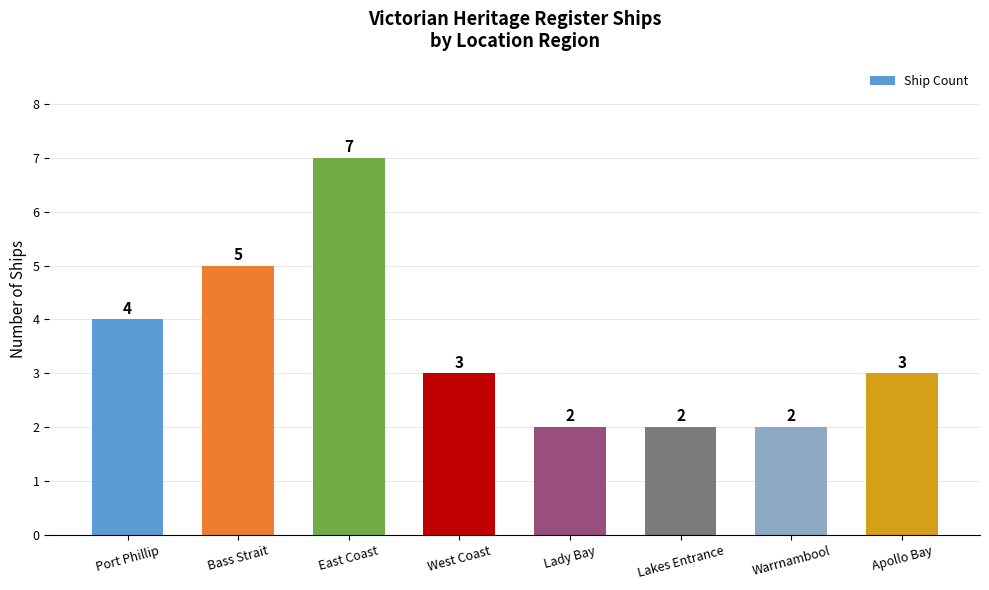

What is the average value?

4